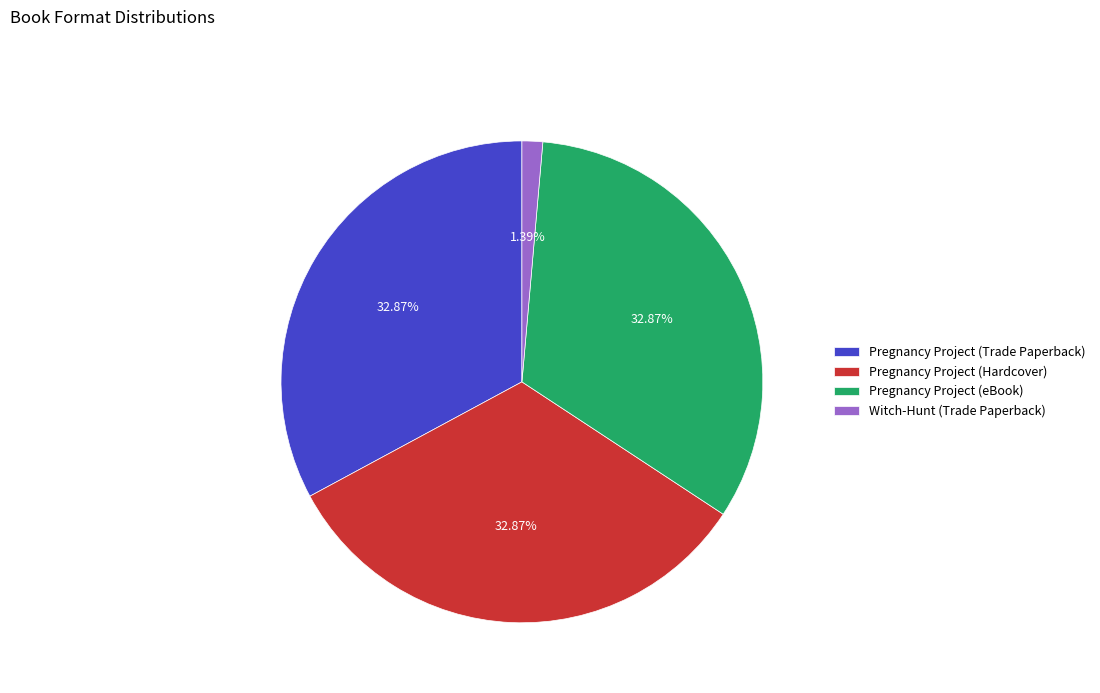

Which category has the smallest portion of the pie?

Witch-Hunt (Trade Paperback)